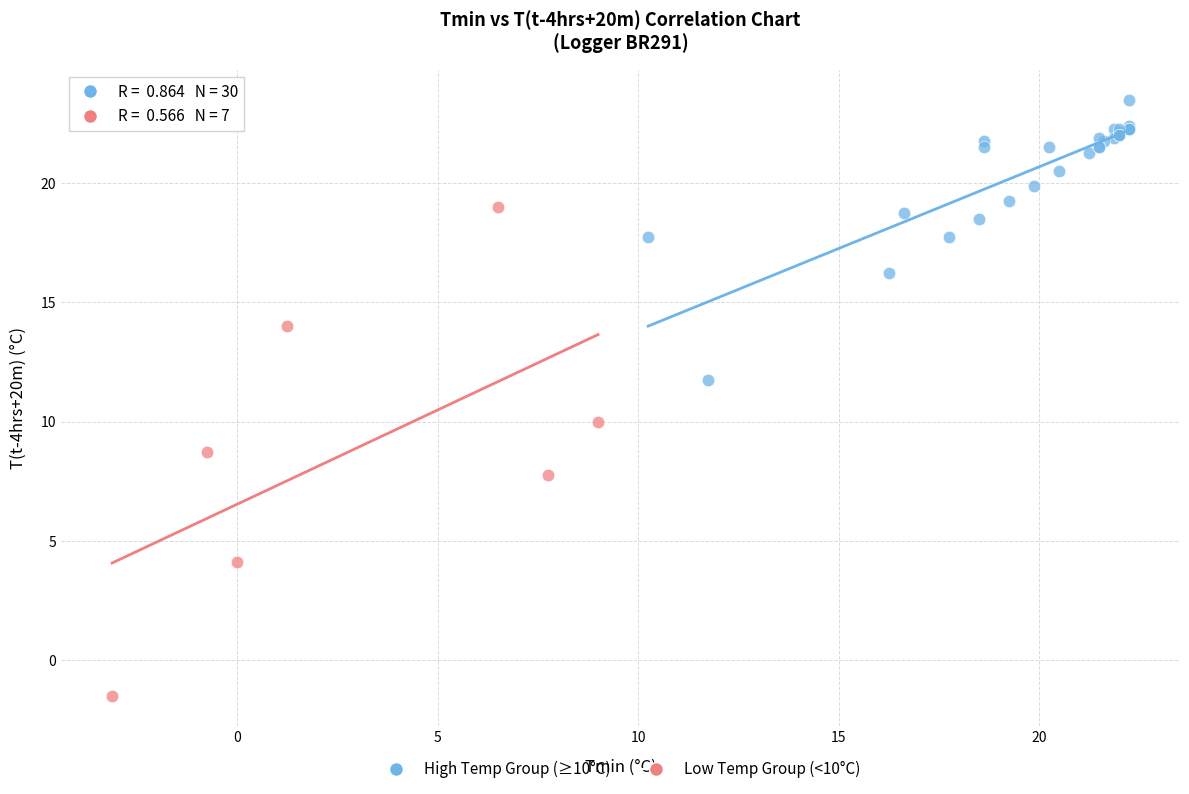

Which series has the largest Y range (max minus min)?

Low Temp Group (<10°C)